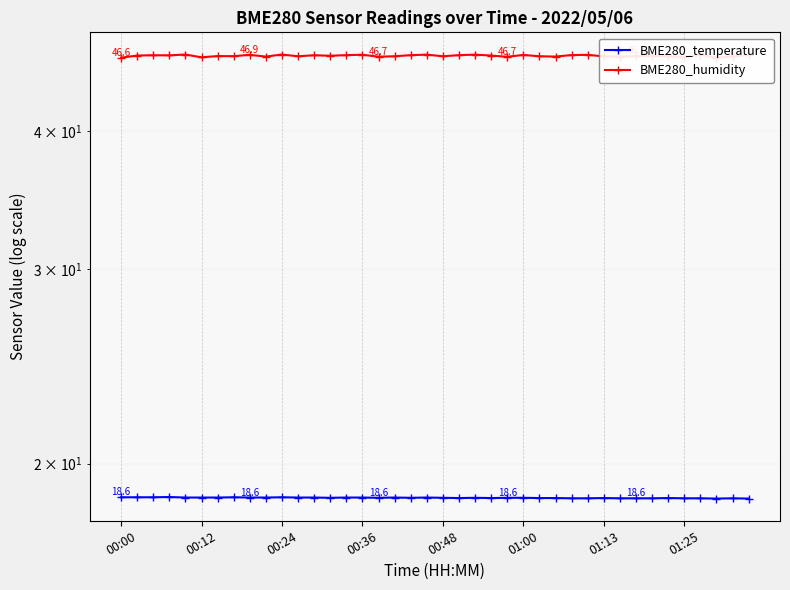

What is the maximum value for BME280_humidity?

46.9